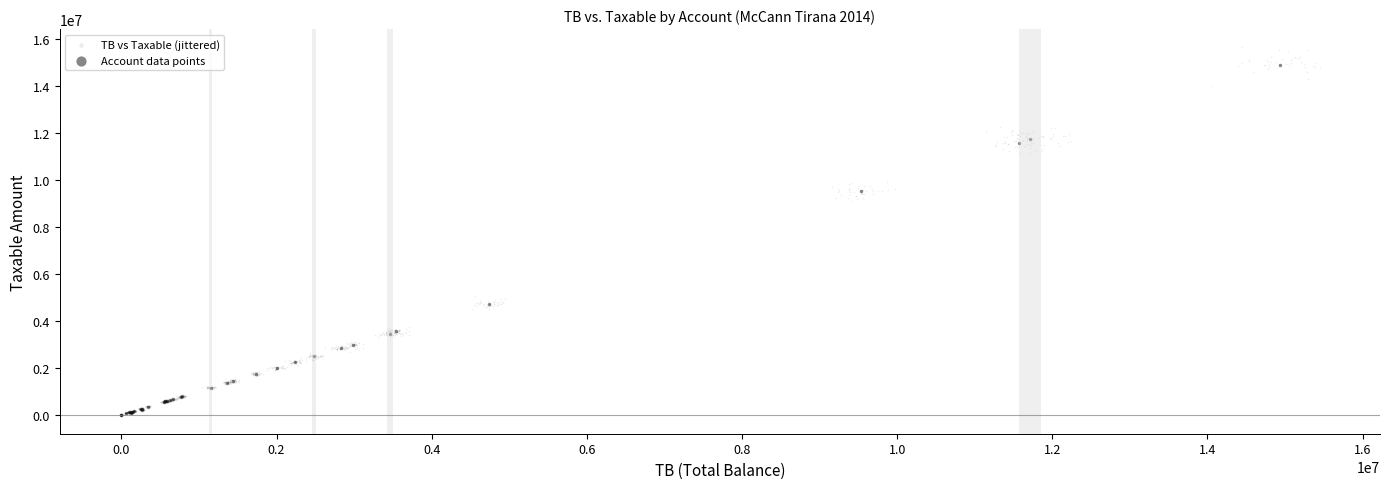

Which series has the widest spread of Y values?

TB vs Taxable (jittered)